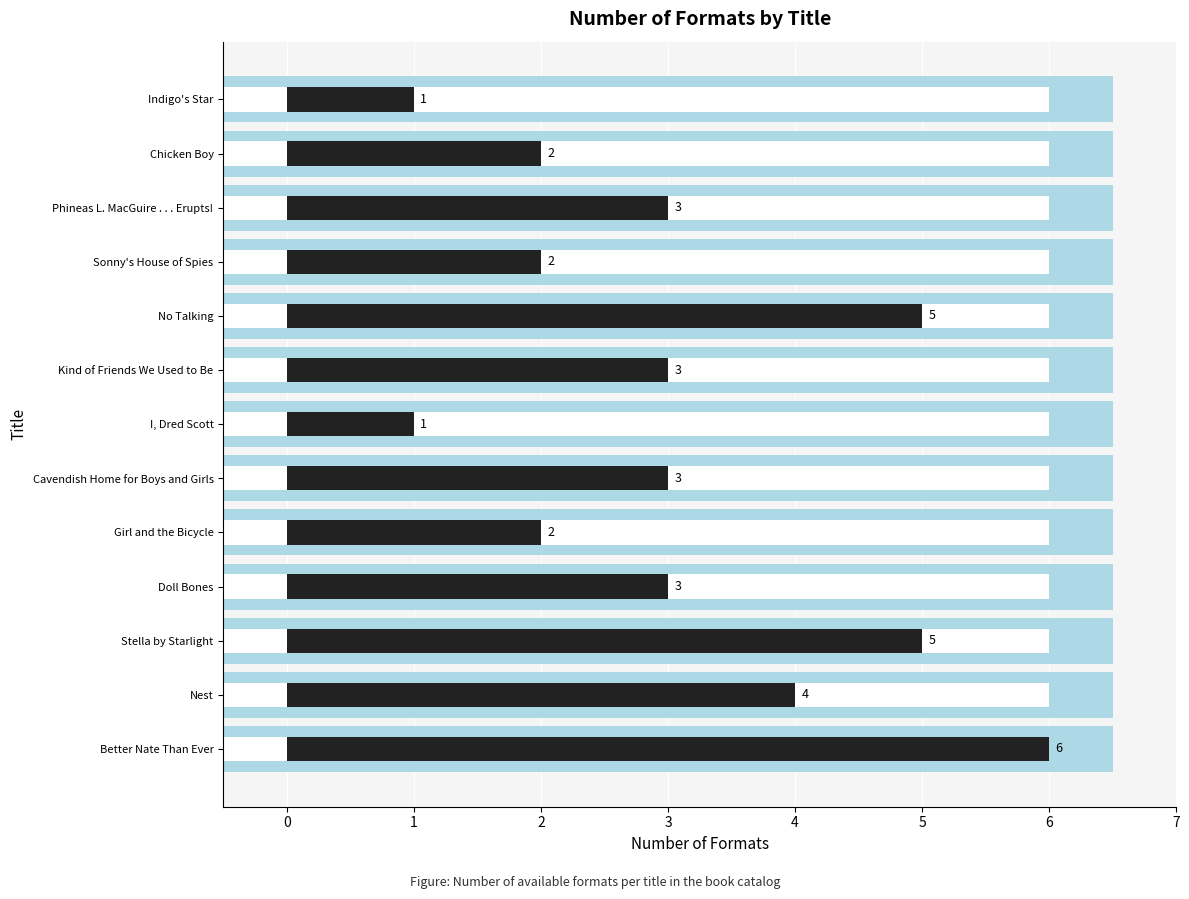

Does the chart contain any negative values?

No